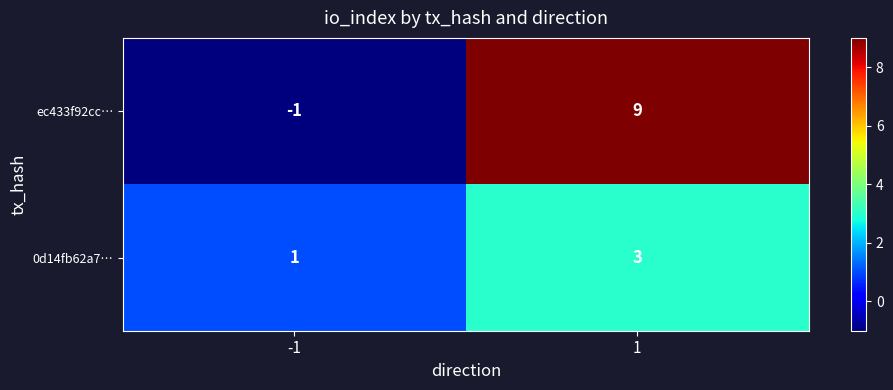

What is the minimum value shown in the chart?

-1